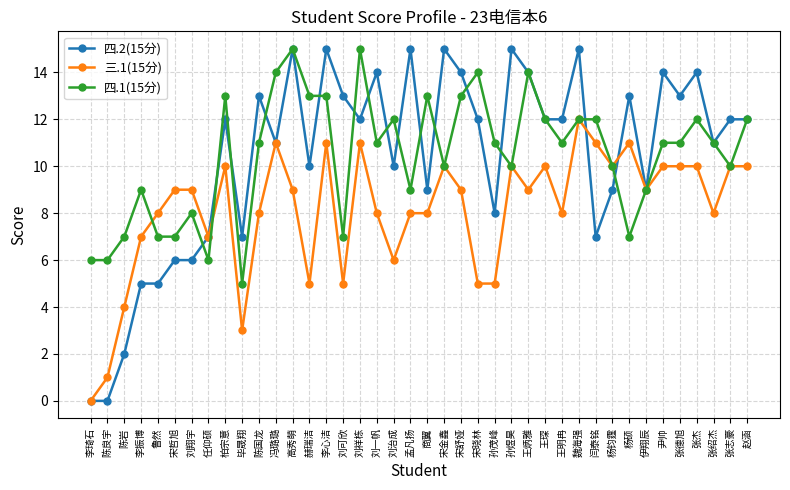

What is the label of the 21st point from the right?

孟凡扬